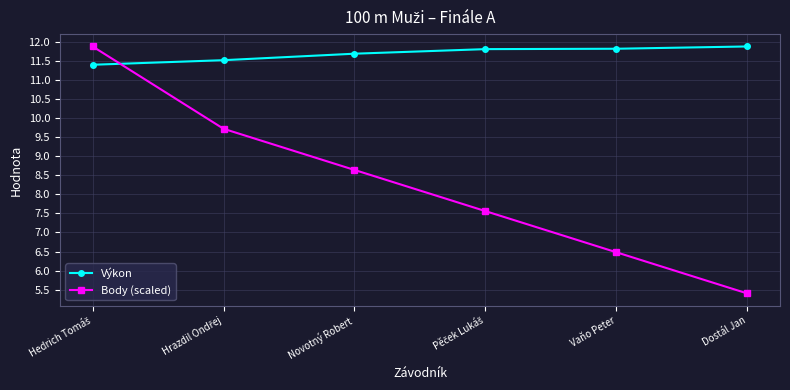

What are all the series names shown in the legend?

Výkon, Body (scaled)